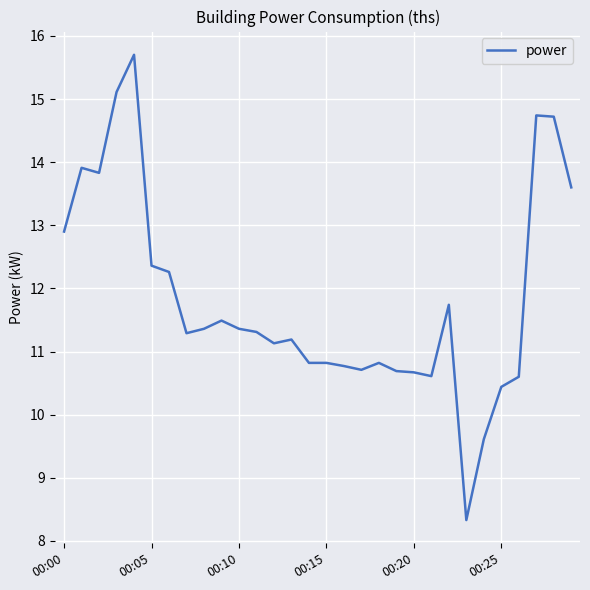

What is the difference between the maximum and minimum values?

7.4